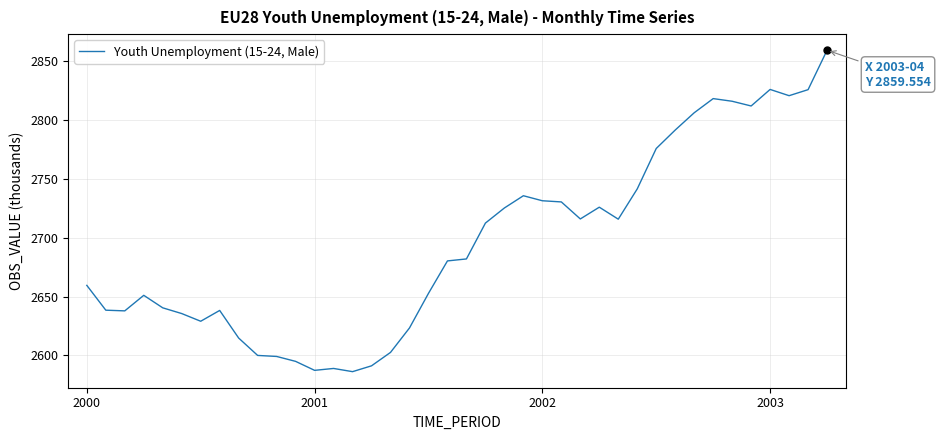

What is the greatest value displayed?

2859.6